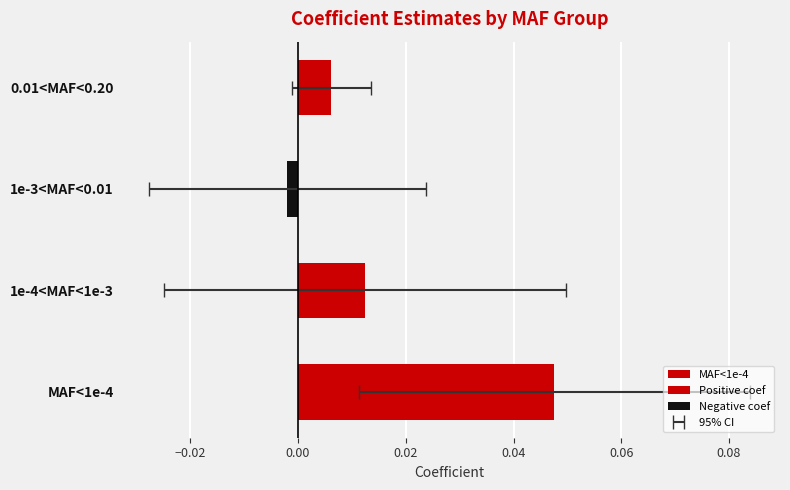

List the series in order of their overall mean, lowest first.

Negative coef, Positive coef